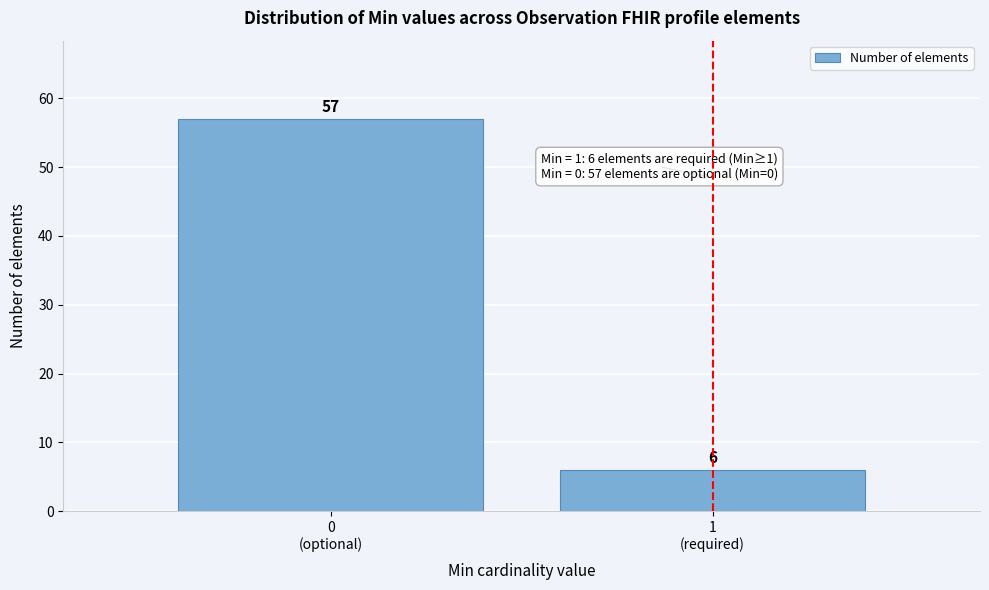

Reading right to left, what are all the values shown in this chart?

6	57